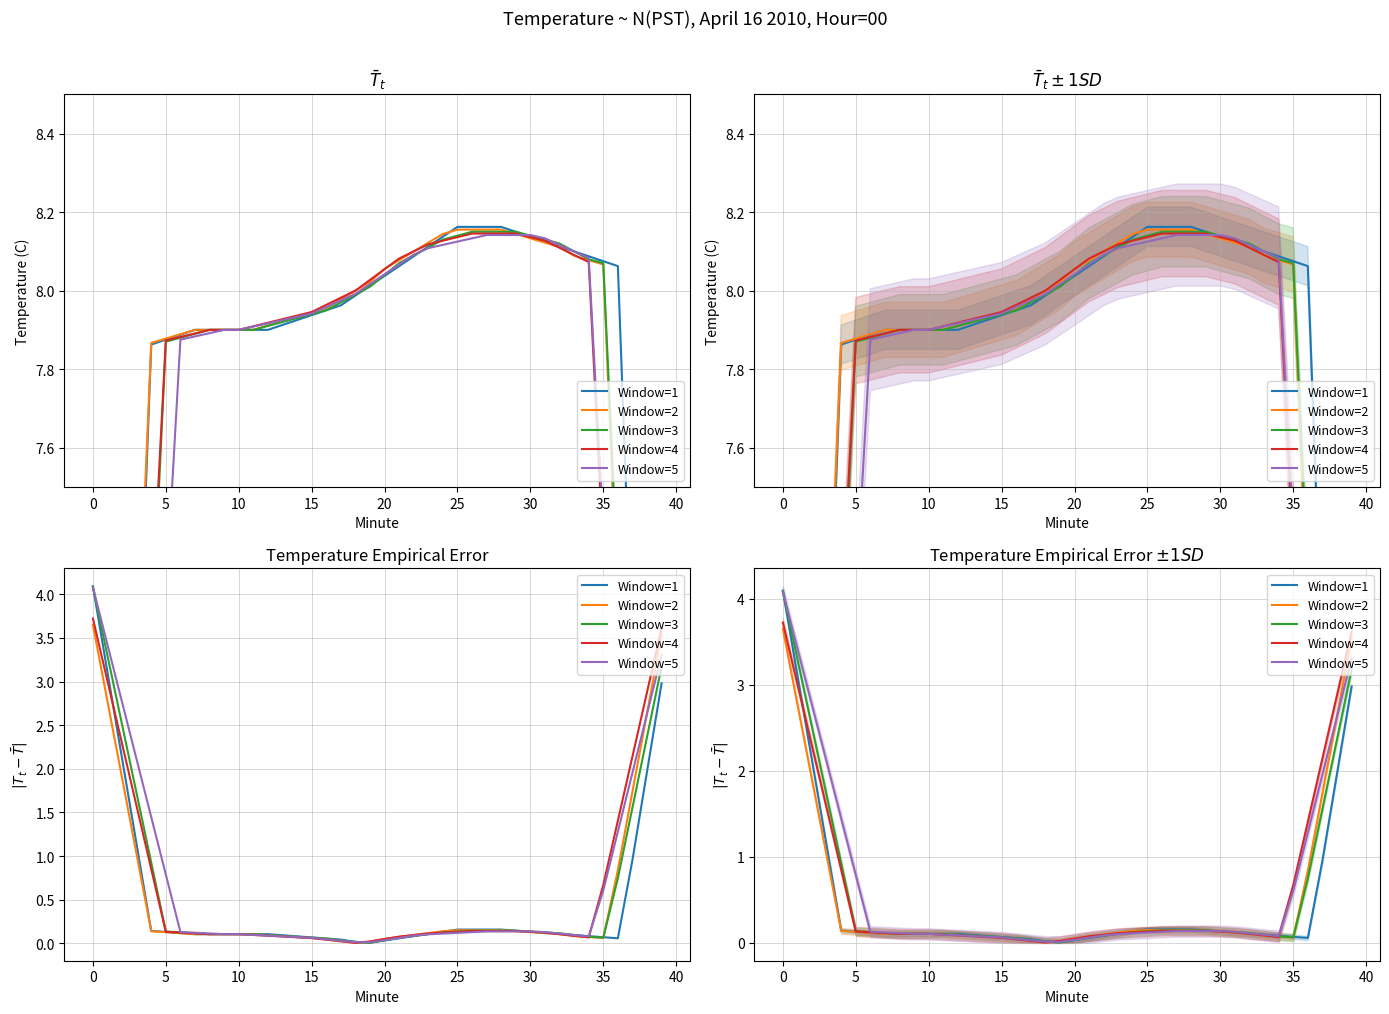

How many intersections are there between Window=1 and Window=4?

7